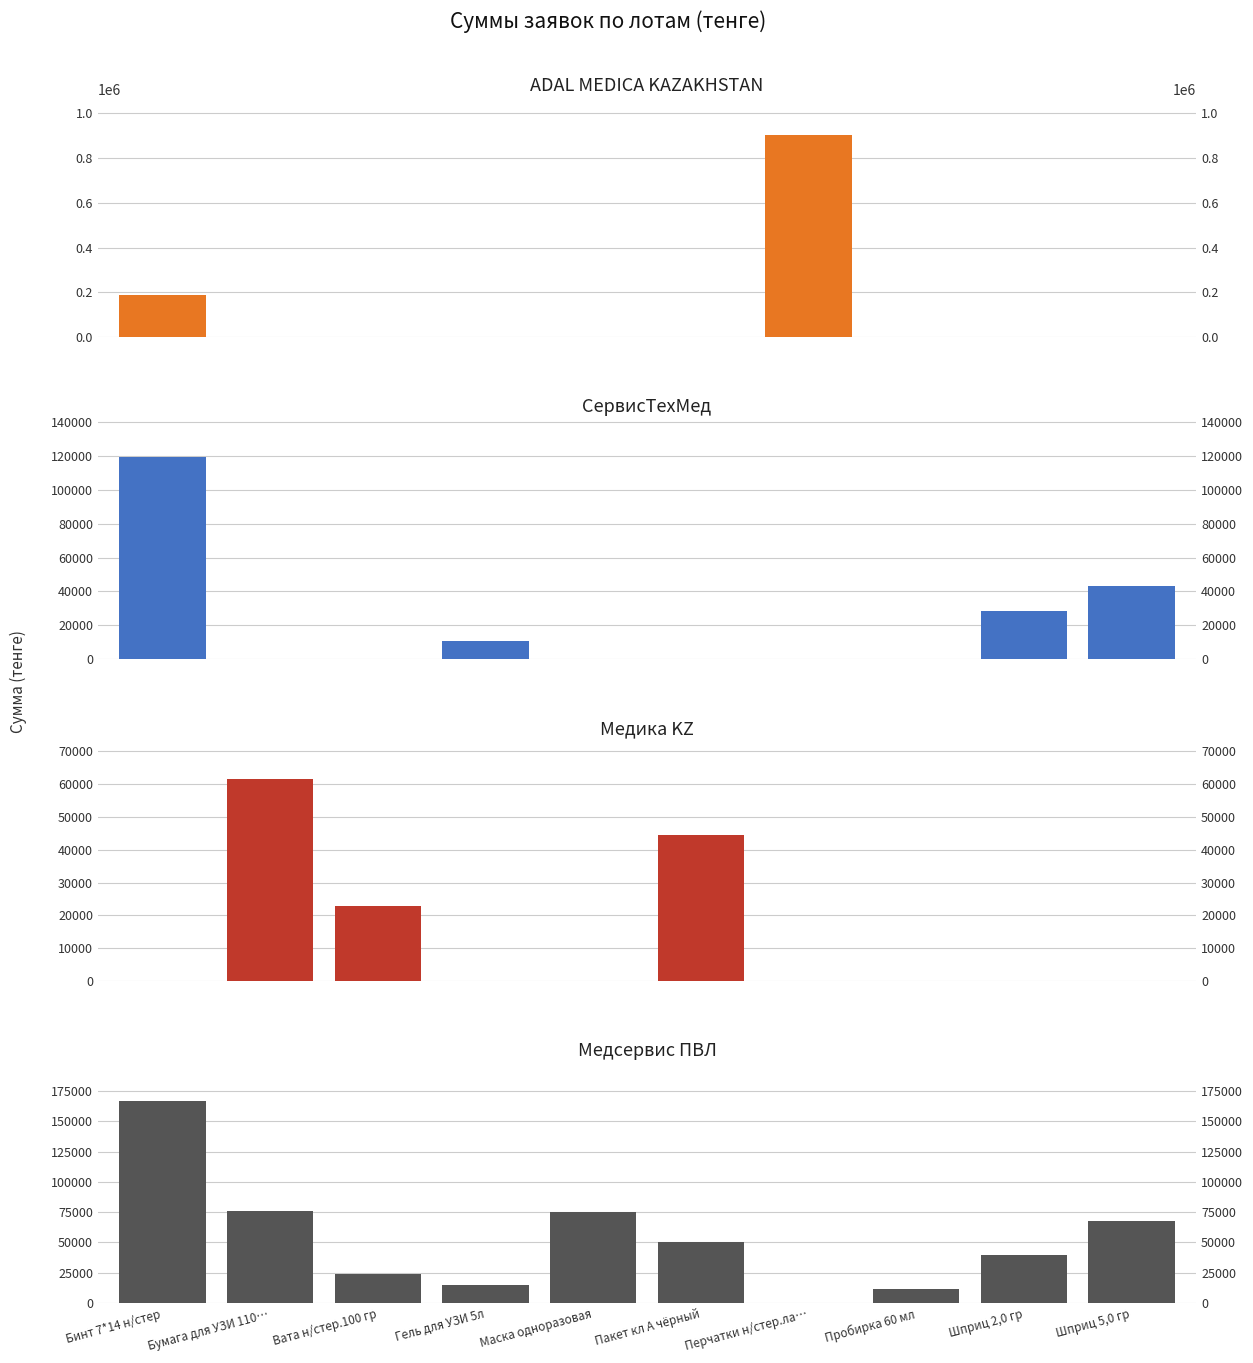

Between Маска одноразовая and Шприц 5,0 гр, which series saw the biggest shift?

СервисТехМед